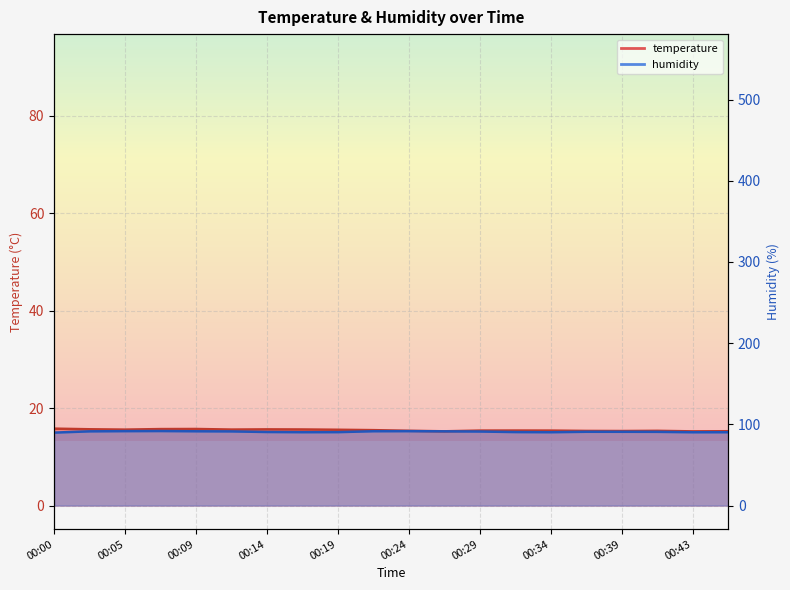

What is the minimum value shown in the chart?

15.0